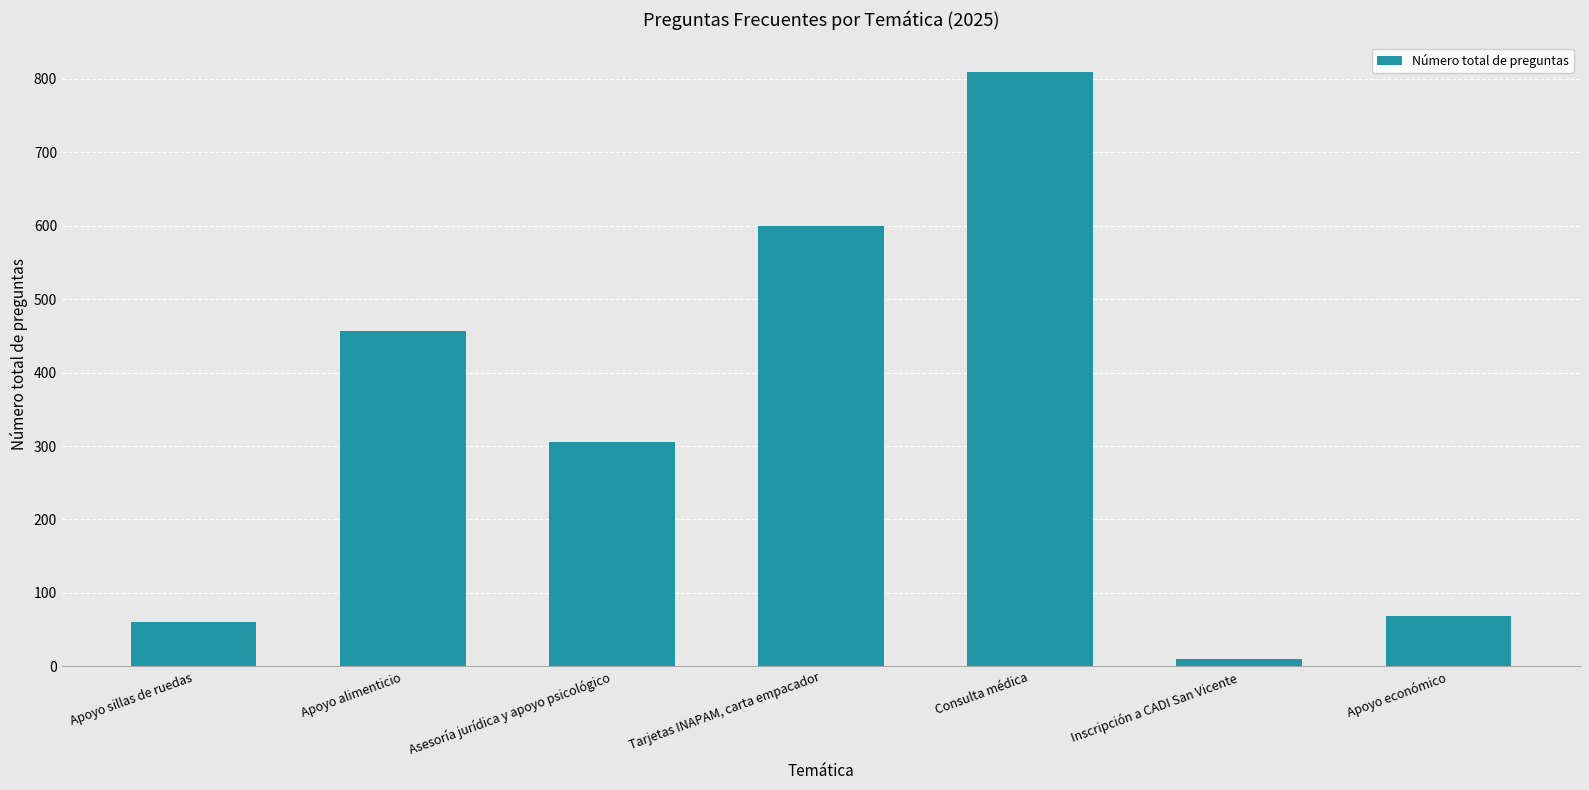

How many data points does each series have?

7